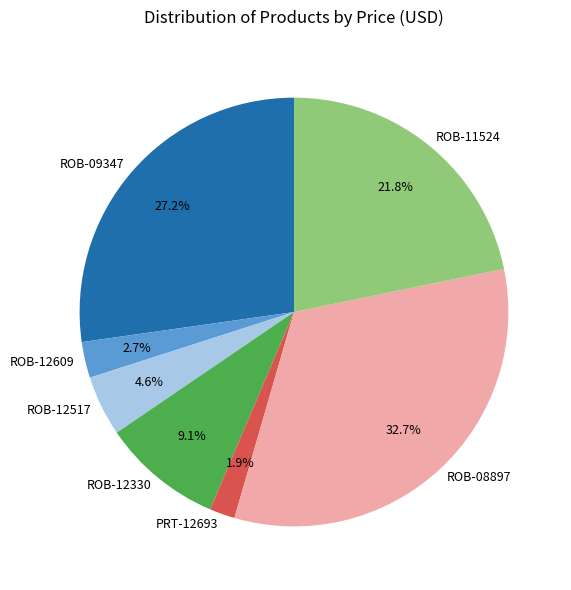

What portion of the pie excludes ROB-12330?

90.9%